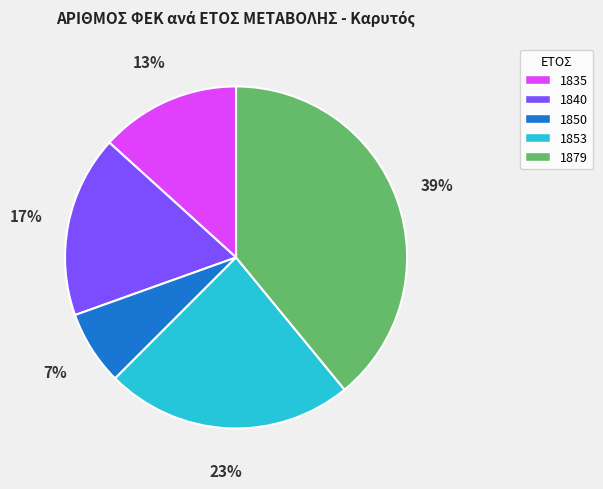

The 1879 slice represents 39% of the pie. True or false?

True